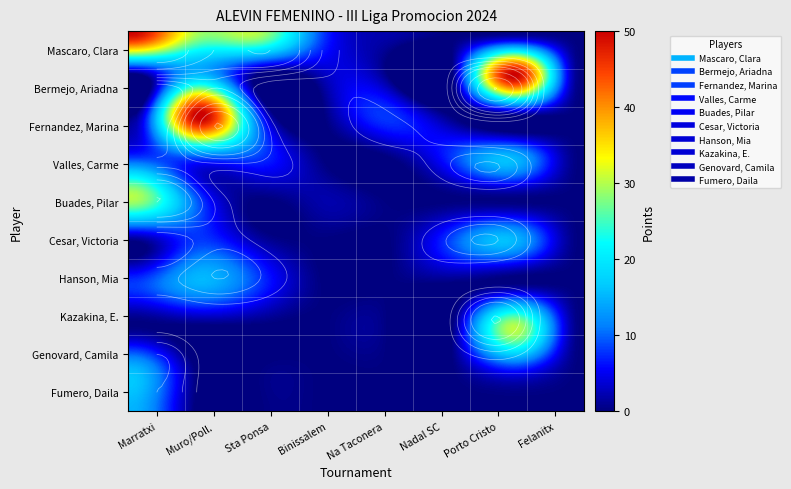

Which has a higher value, 2 or 4?

2